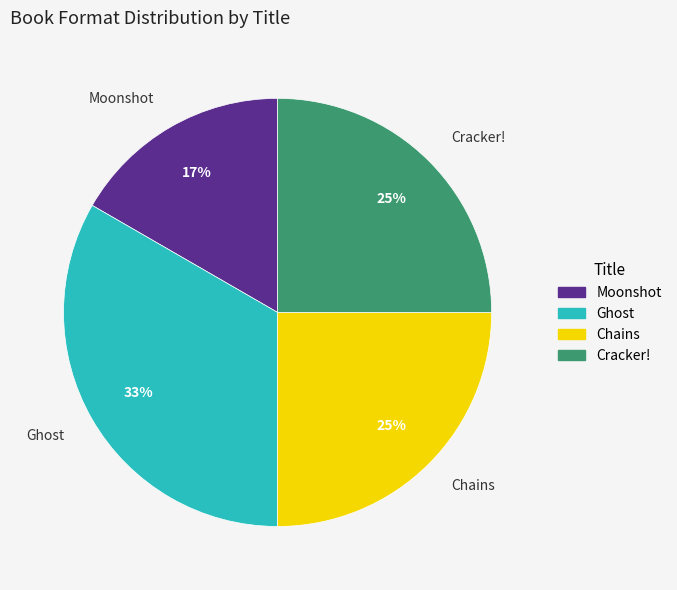

Is the sum of Ghost and Chains greater than half?

Yes